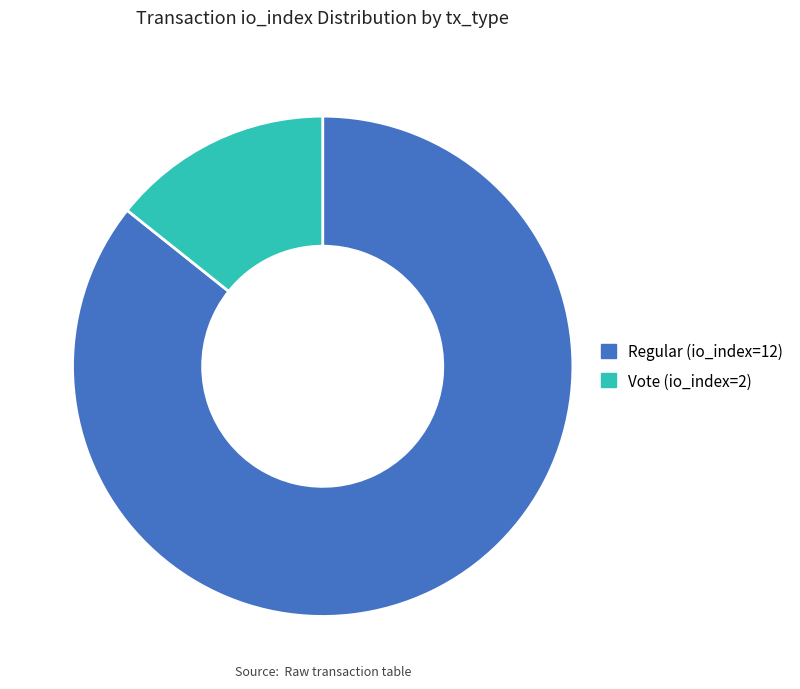

Is Regular (io_index=12) the majority of the pie?

Yes